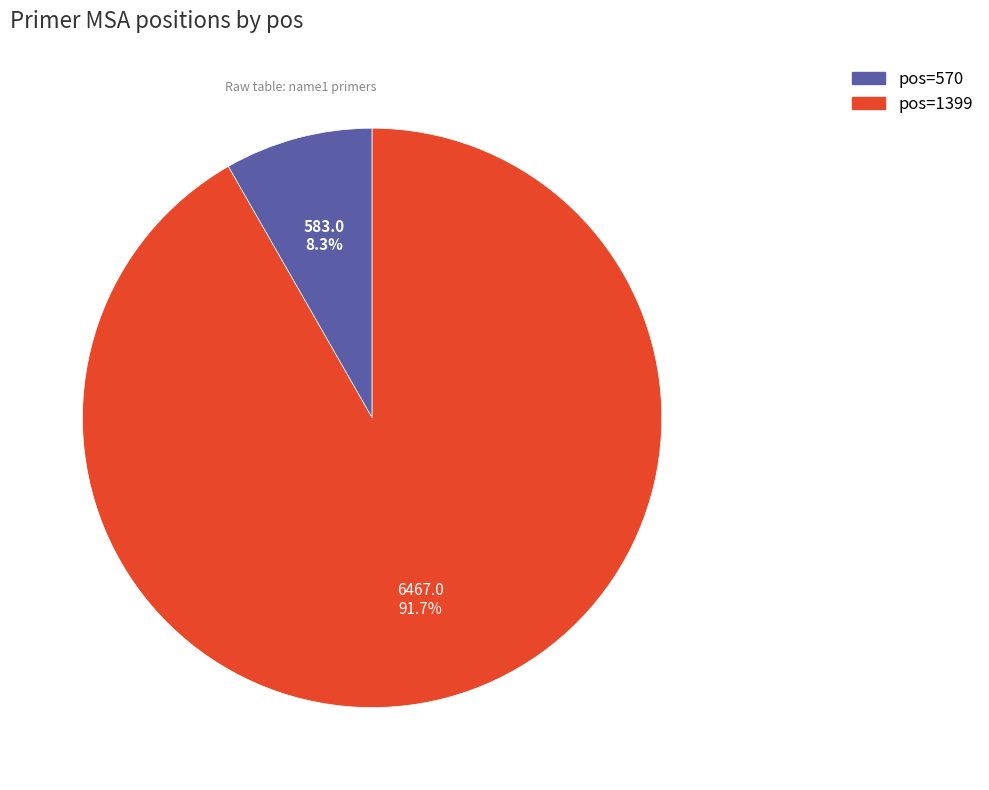

Does any single category account for the majority?

Yes